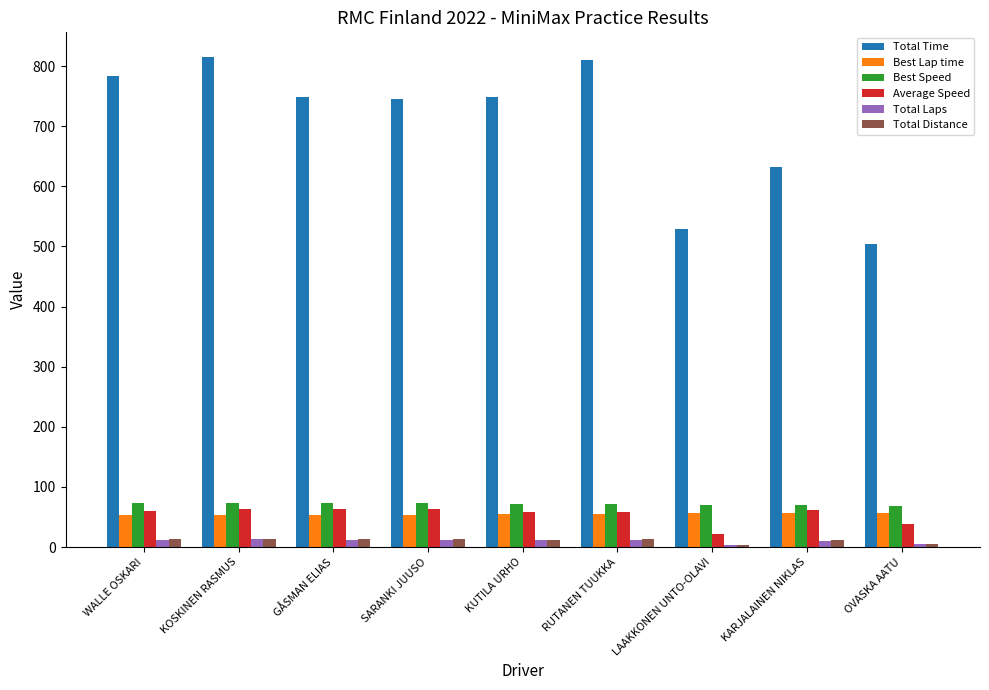

What is the label of the 9th bar from the right?

WALLE OSKARI